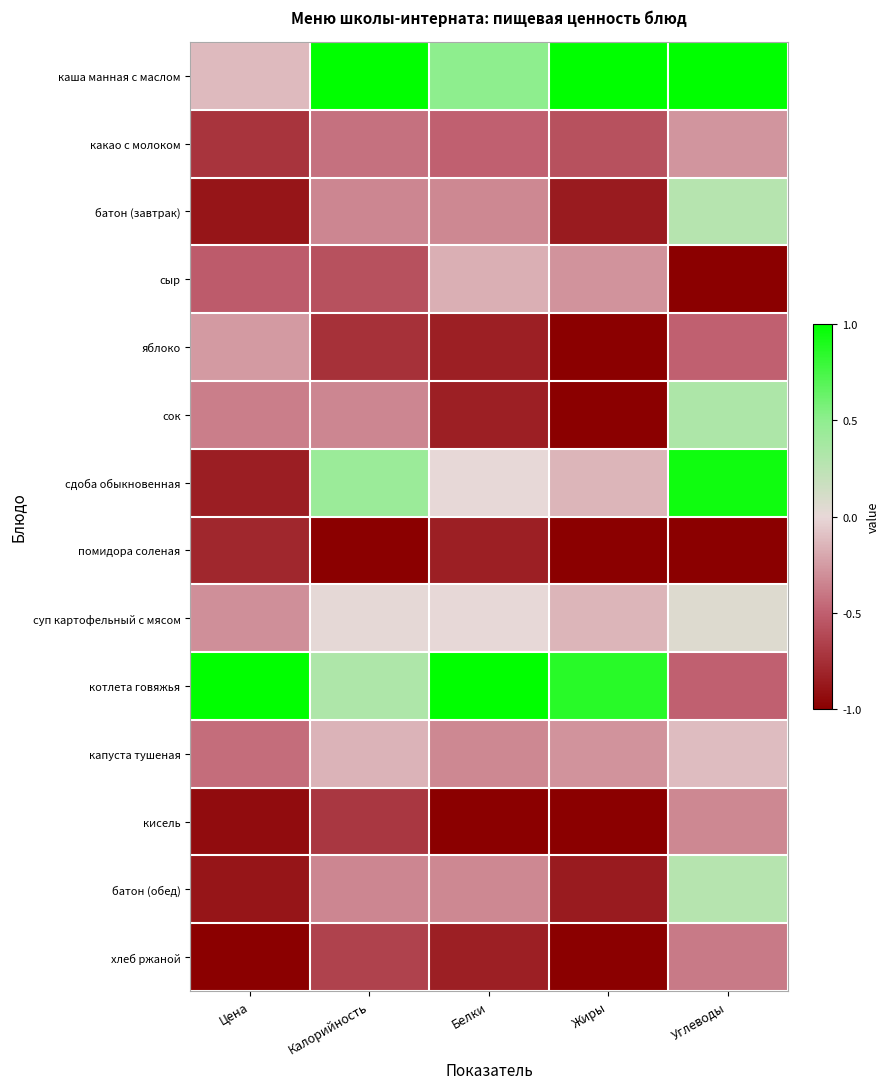

Which series has the largest total across all categories?

каша манная с маслом